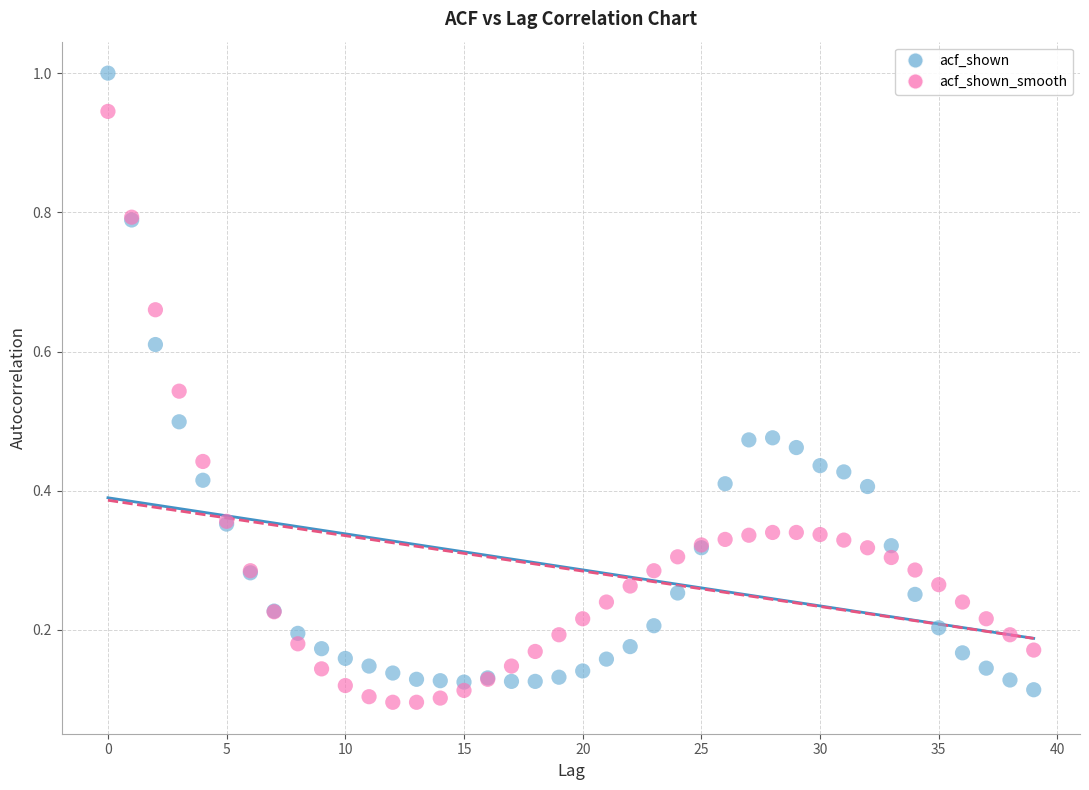

What are all the series names shown in the legend?

acf_shown, acf_shown_smooth